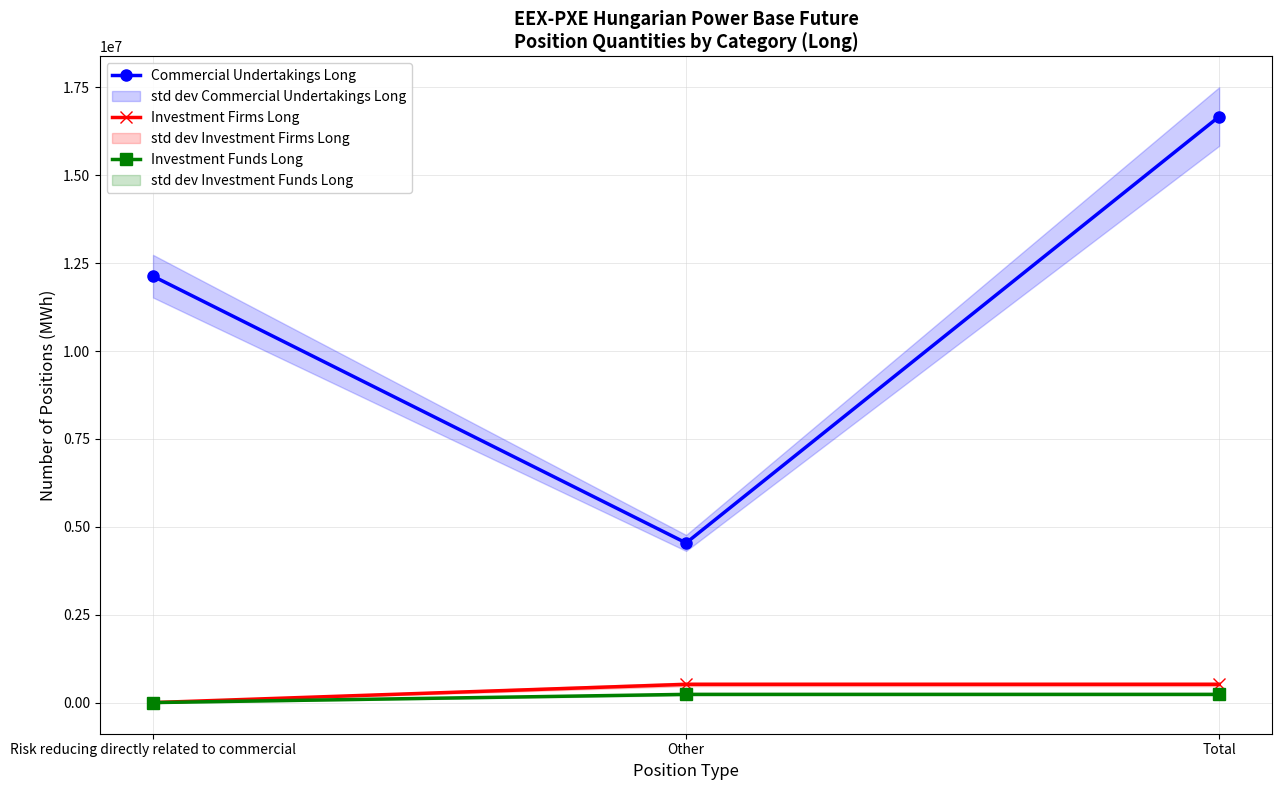

Reading left to right, extract all data points from this chart.

Commercial Undertakings Long: 12129957	4540968	16670925
Investment Firms Long: 0	519804	519804
Investment Funds Long: 0	234072	234072